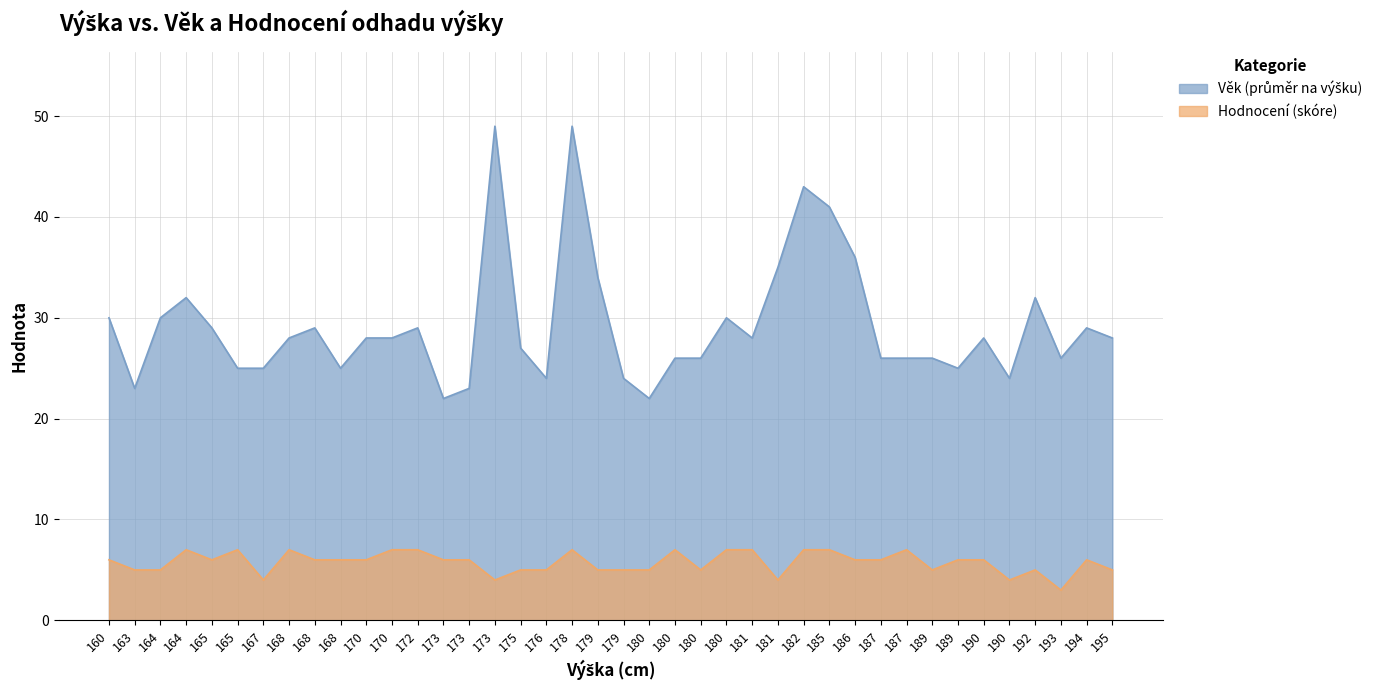

Reading right to left, extract all data points from this chart.

Věk (průměr na výšku): 195=28	194=29	193=26	192=32	190=24	190=28	189=25	189=26	187=26	187=26	186=36	185=41	182=43	181=35	181=28	180=30	180=26	180=26	180=22	179=24	179=34	178=49	176=24	175=27	173=49	173=23	173=22	172=29	170=28	170=28	168=25	168=29	168=28	167=25	165=25	165=29	164=32	164=30	163=23	160=30
Hodnocení (skóre): 195=5	194=6	193=3	192=5	190=4	190=6	189=6	189=5	187=7	187=6	186=6	185=7	182=7	181=4	181=7	180=7	180=5	180=7	180=5	179=5	179=5	178=7	176=5	175=5	173=4	173=6	173=6	172=7	170=7	170=6	168=6	168=6	168=7	167=4	165=7	165=6	164=7	164=5	163=5	160=6